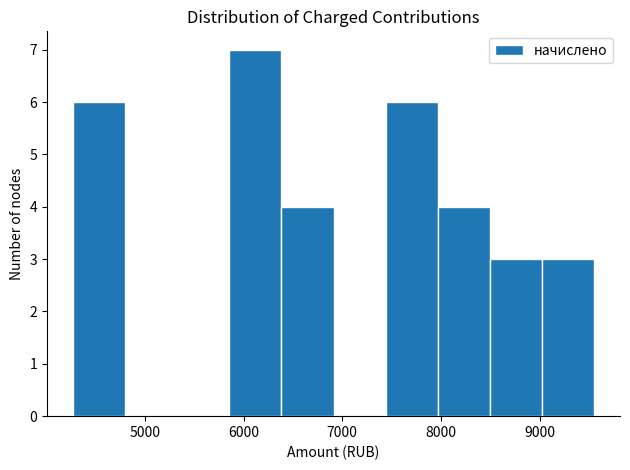

Reading left to right, list every bar in this chart as the range it spans on the x-axis followed by its height. Neither the bar edges nor the heights are printed on the chart, so give them approximately, as read against the axes.

4300 to 4800: 6
4800 to 5300: 0
5300 to 5900: 0
5900 to 6400: 7
6400 to 6900: 4
6900 to 7400: 0
7400 to 8000: 6
8000 to 8500: 4
8500 to 9000: 3
9000 to 9600: 3